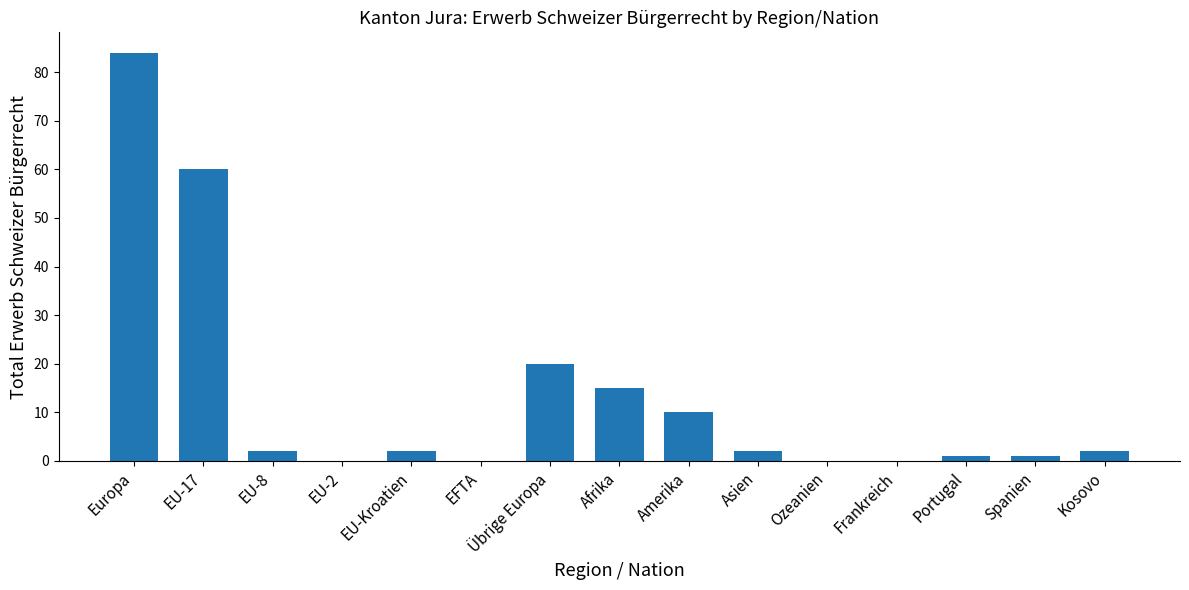

True or false: the data shows 10 at Amerika.

True